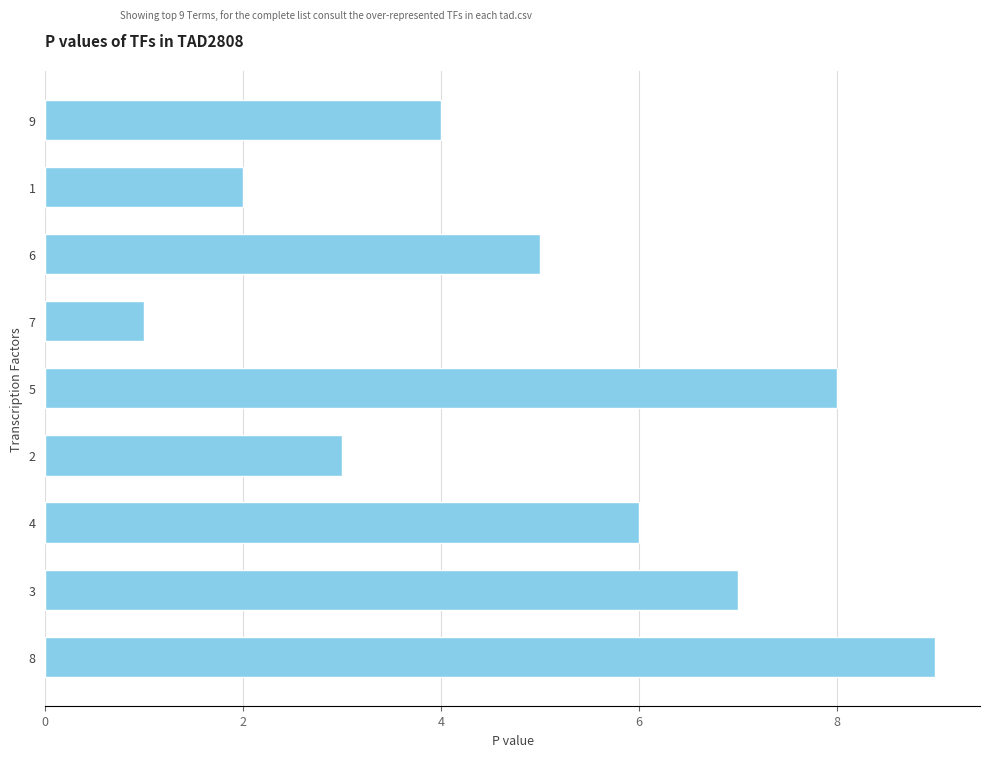

List the labels in order of value, largest first.

8, 5, 3, 4, 6, 9, 2, 1, 7